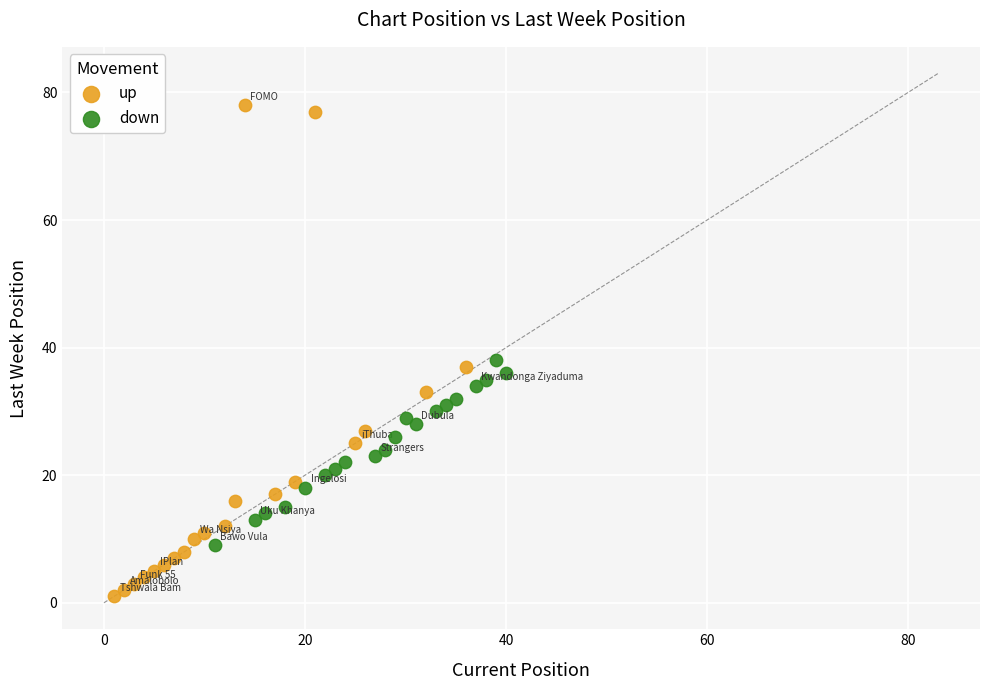

Which series has the widest spread of Y values?

up